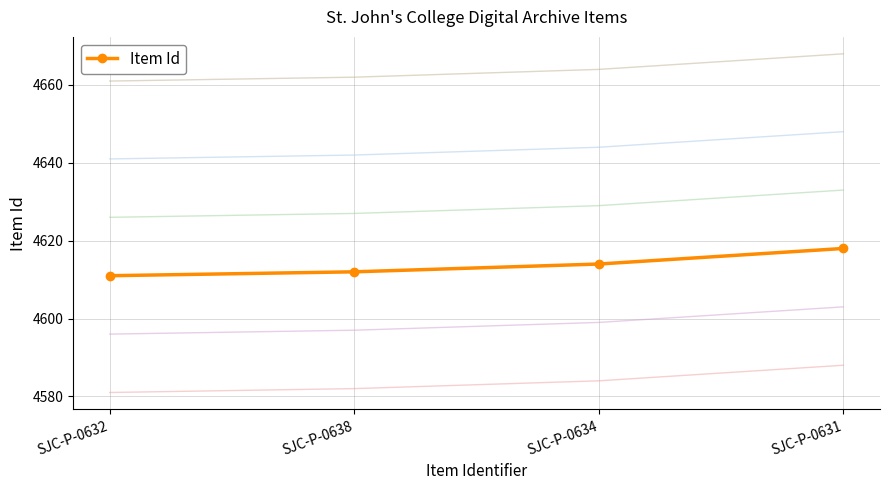

True or false: there are more than 2 points higher than both neighbors.

False